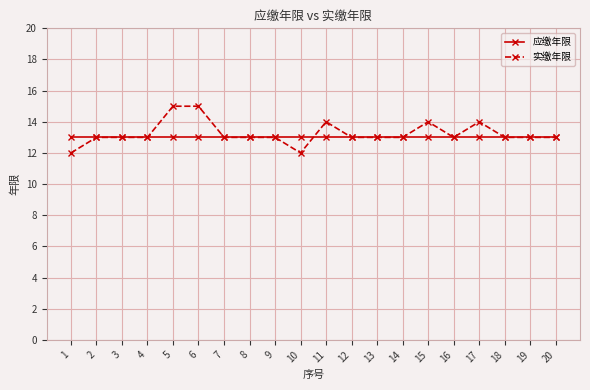

List the series in order of their peak value, lowest first.

应缴年限, 实缴年限